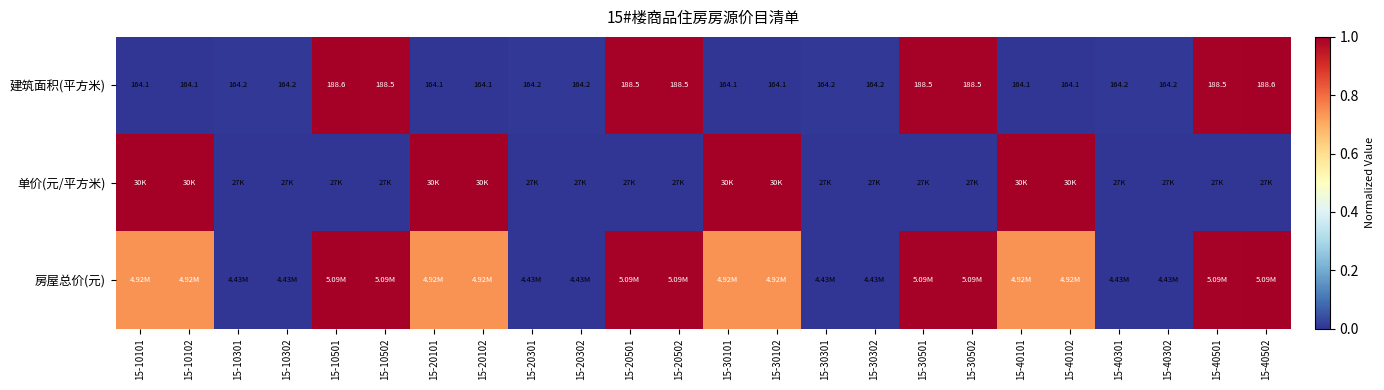

How many values in 房屋总价(元) are above zero?

16